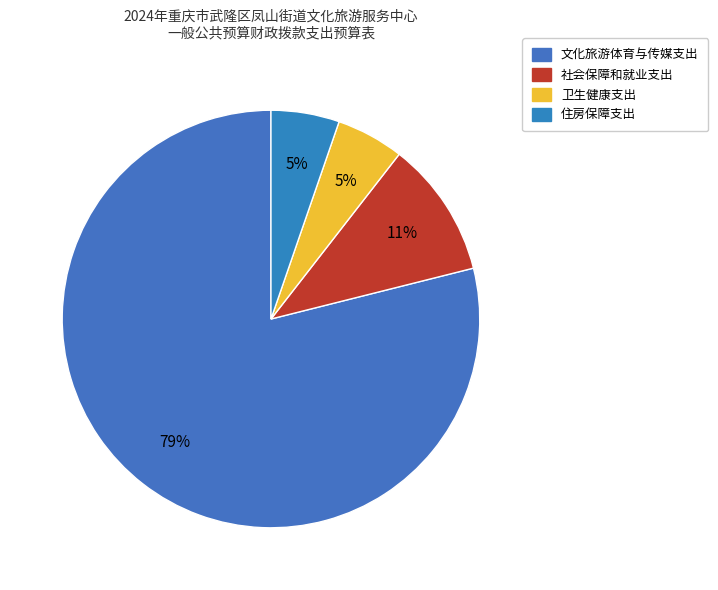

To the nearest percent, what portion does 住房保障支出 represent?

5%